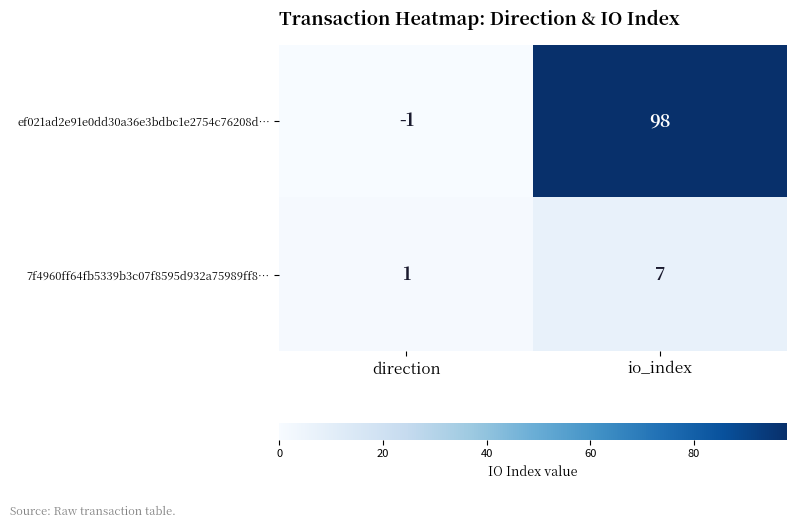

Reading left to right, list all the values displayed in this chart.

ef021ad2e91e0dd30a36e3bdbc1e2754c76208d…: -1	98
7f4960ff64fb5339b3c07f8595d932a75989ff8…: 1	7